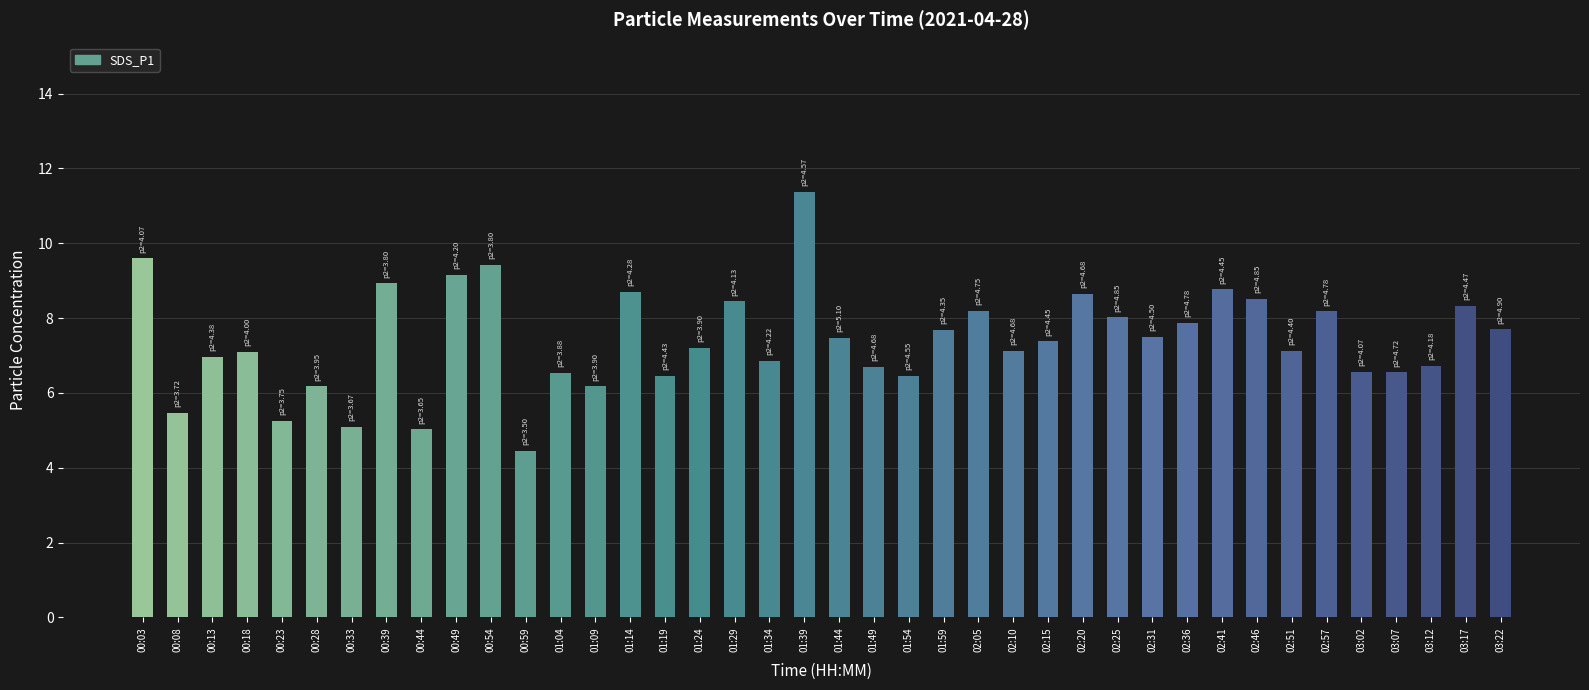

True or false: SDS_P1 has a value of 5.6 at 02:57.

False